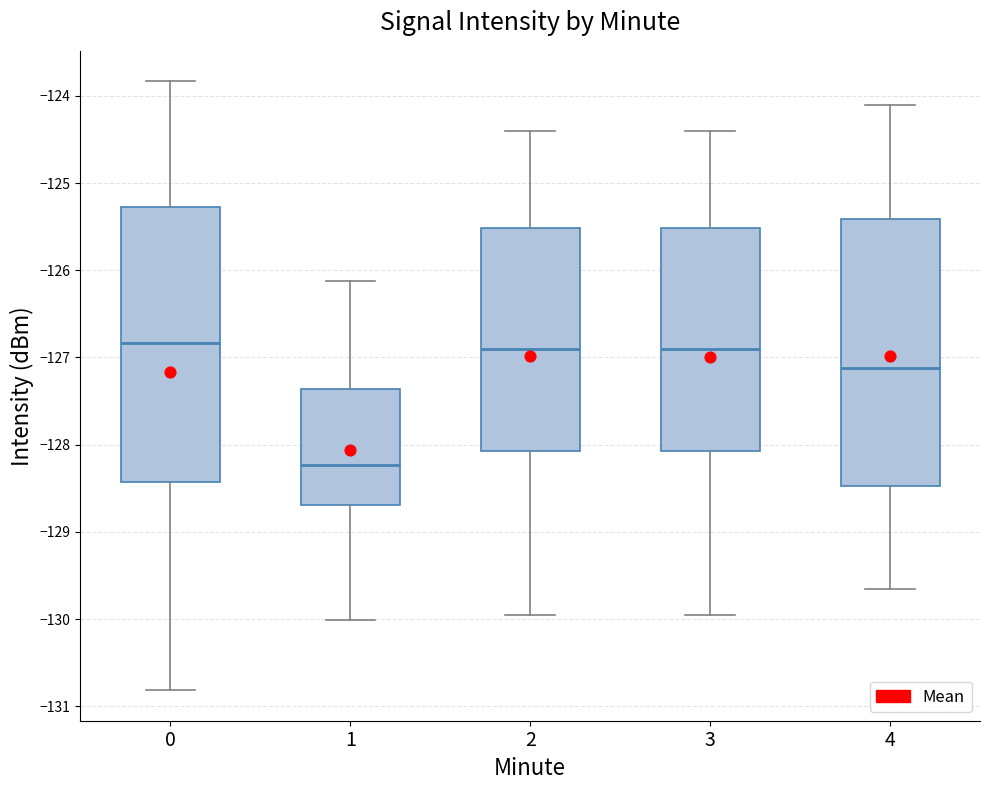

Reading left to right, read every box against the y-axis: the position of its median line, the range the box covers, and the ends of its whiskers. The values are not printed on the chart, so give them approximately, as read against the axis.

0: median -126.8, box -128.4 to -125.3, whiskers -130.8 to -123.8
1: median -128.2, box -128.7 to -127.4, whiskers -130.0 to -126.1
2: median -126.9, box -128.1 to -125.5, whiskers -130.0 to -124.4
3: median -126.9, box -128.1 to -125.5, whiskers -130.0 to -124.4
4: median -127.1, box -128.5 to -125.4, whiskers -129.6 to -124.1